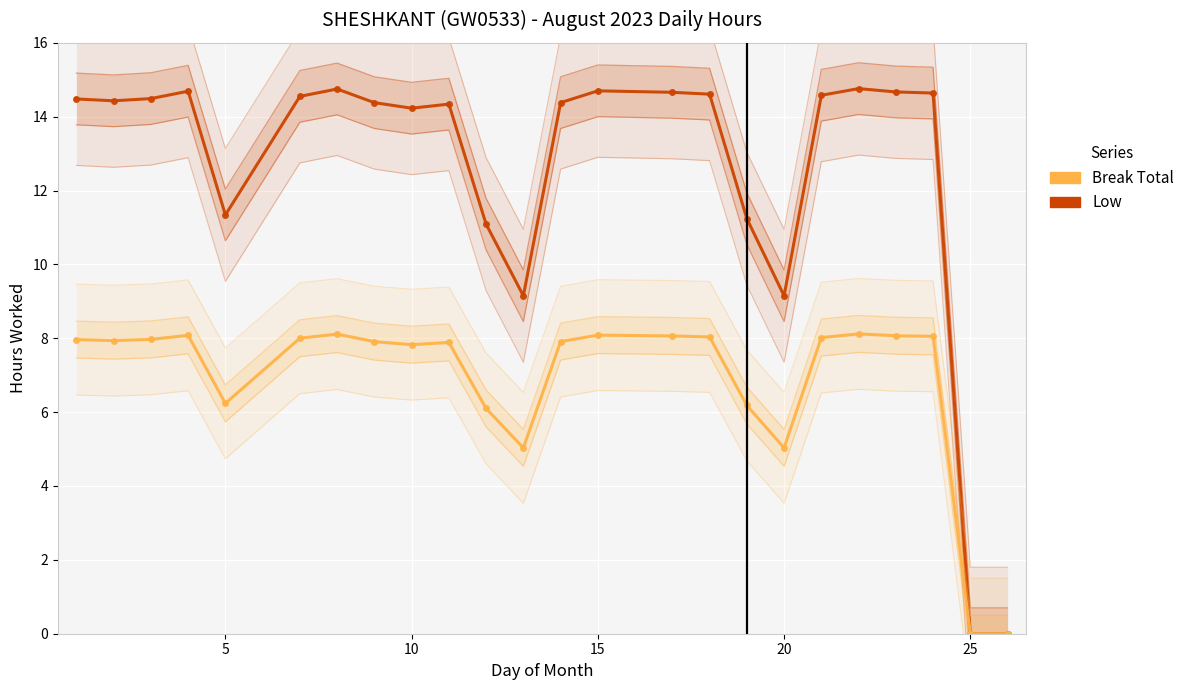

How many interior local valleys does the Break Total series have?

5